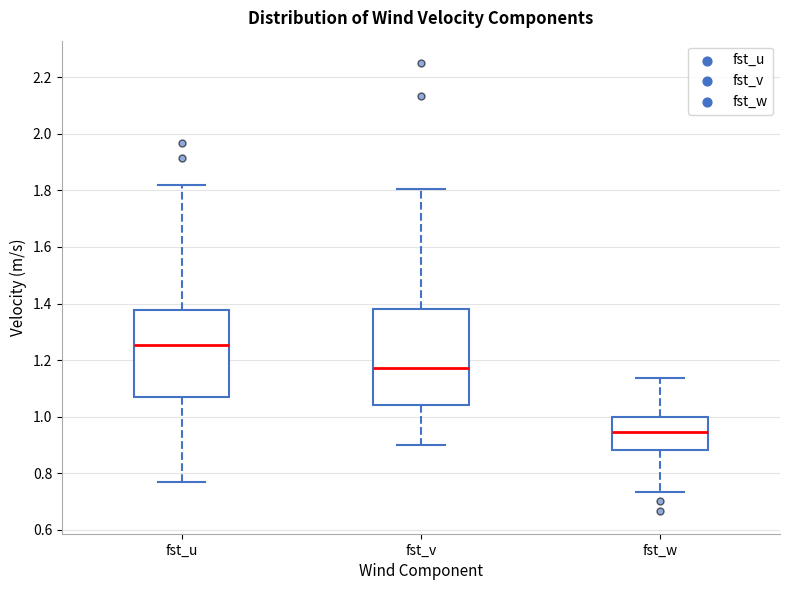

Where is the upper edge of the box for fst_u on the y-axis? The values are not printed on the chart, so give them approximately, as read against the axis.

1.38